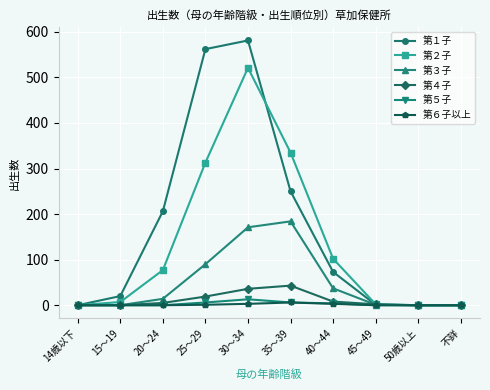

Which series has the largest range (max minus min)?

第１子